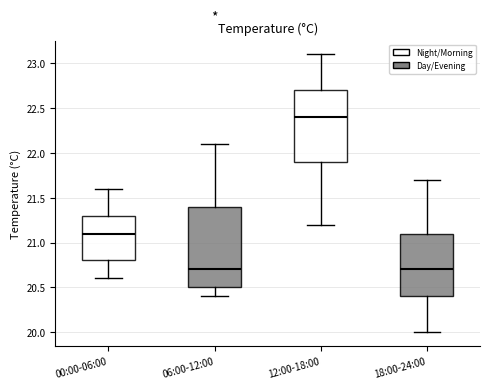

Which box has the highest median line?

12:00-18:00